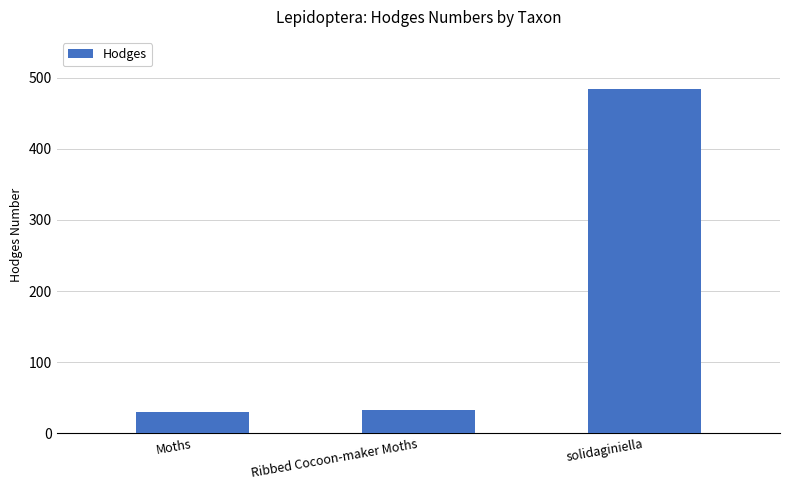

What is the sum of all values?

547.1